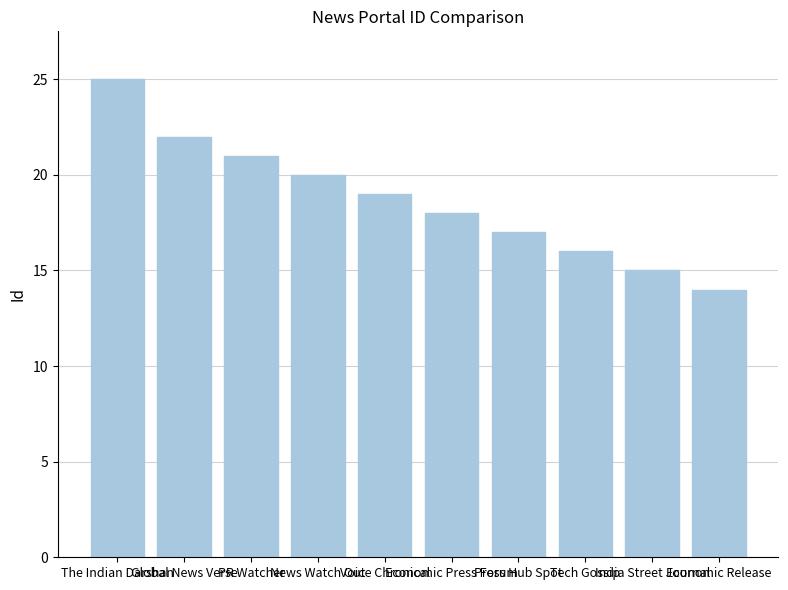

Where does the data first go above 19?

The Indian Darshan